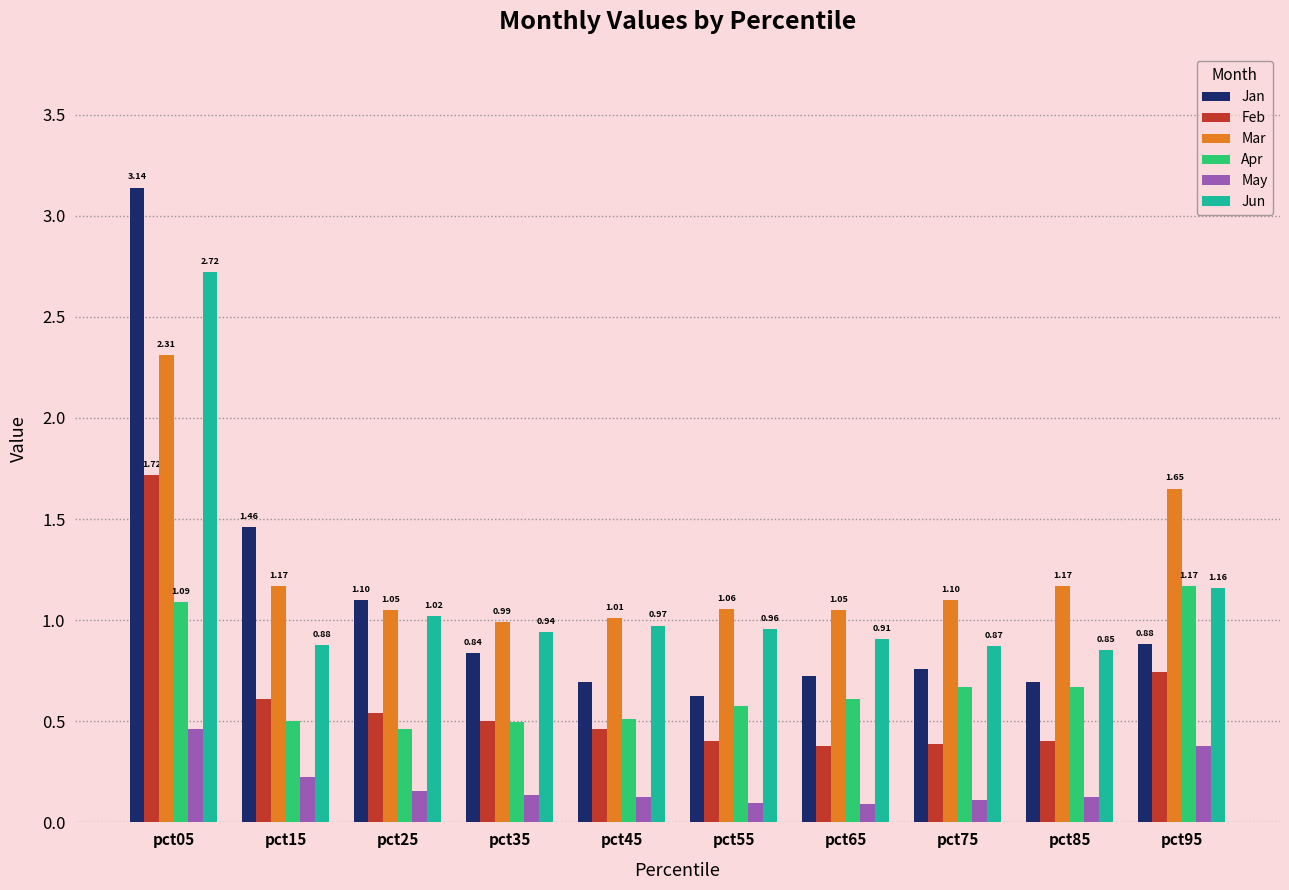

True or false: Jan has a value of 0.3 at pct25.

False